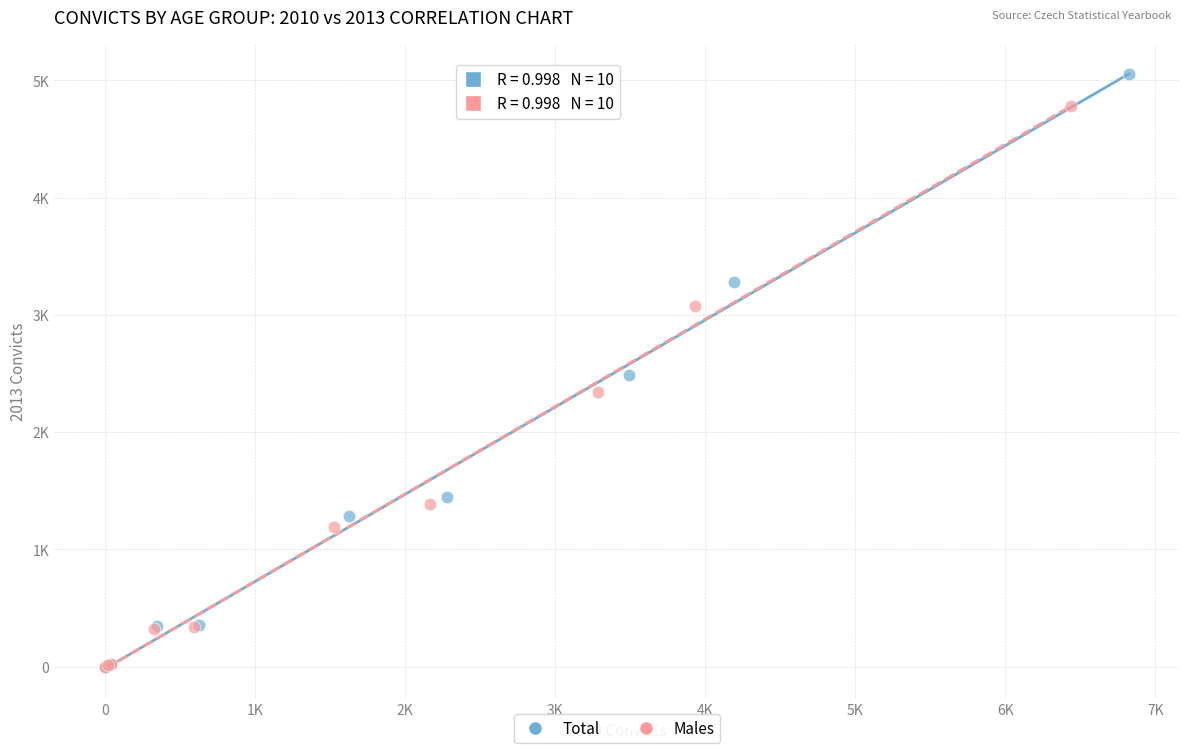

What are all the series names shown in the legend?

Total, Males